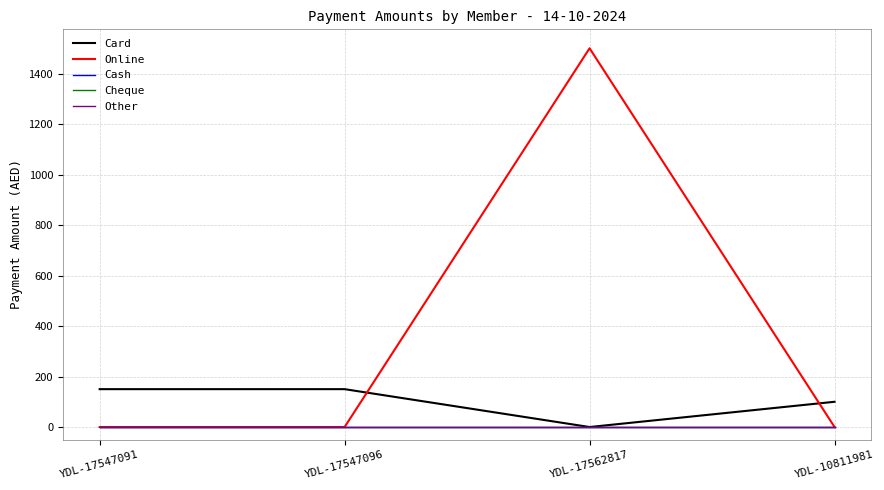

Which category has the highest value in the Other series?

YDL-17547091